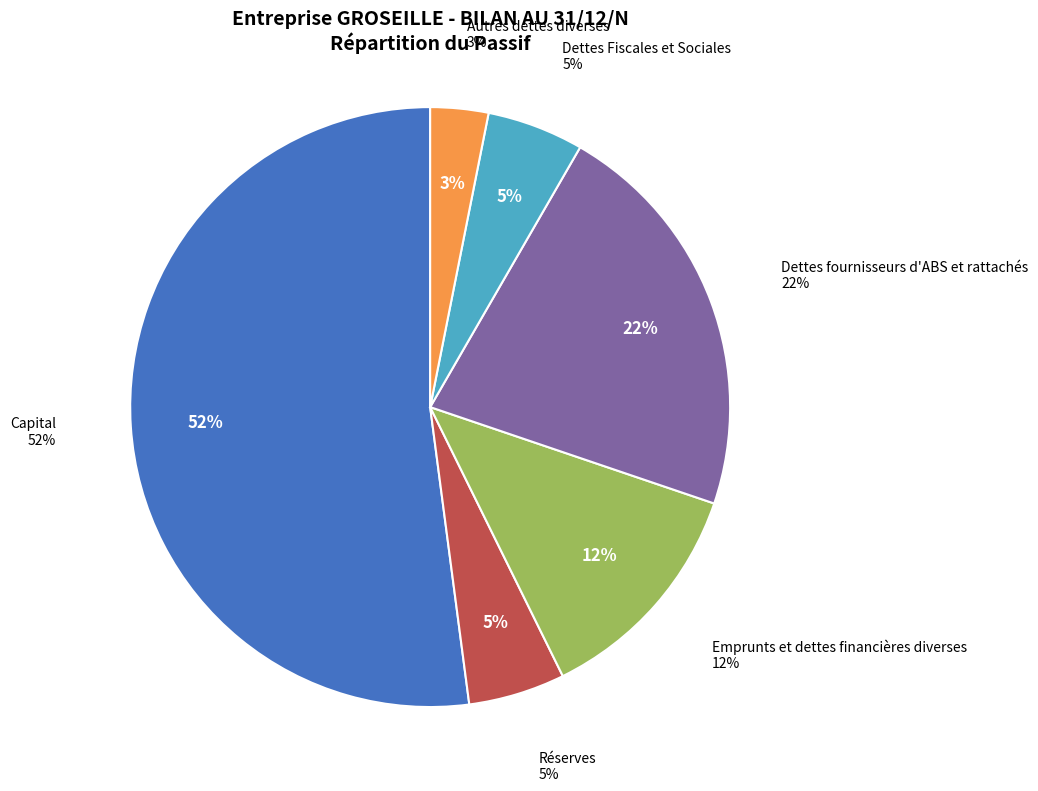

To the nearest percent, what portion does Capital represent?

52%